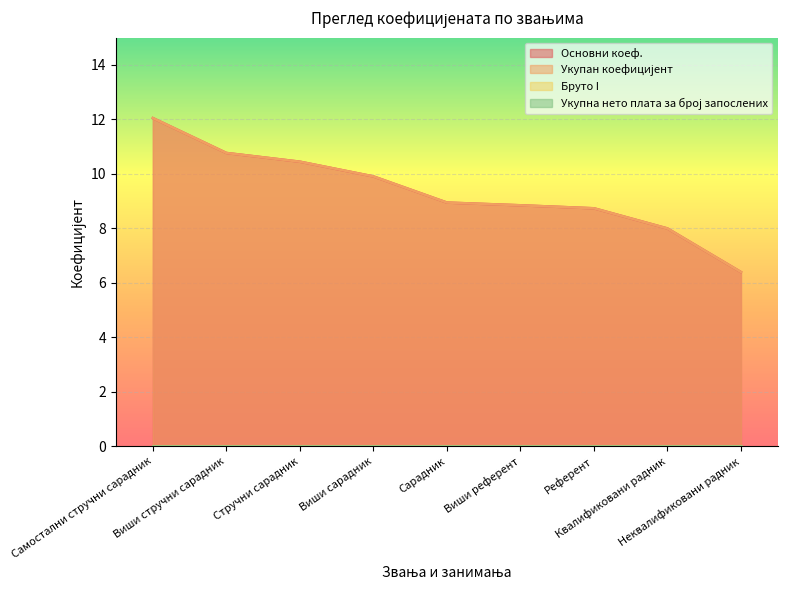

The Укупан коефицијент series shows 3.3 at Виши сарадник. True or false?

False